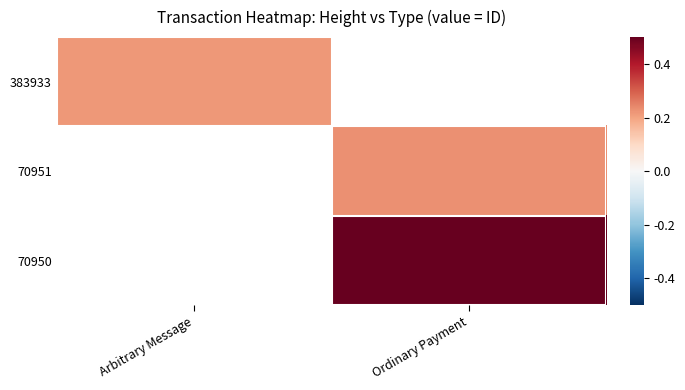

Which label corresponds to the smallest value in the chart?

Arbitrary Message